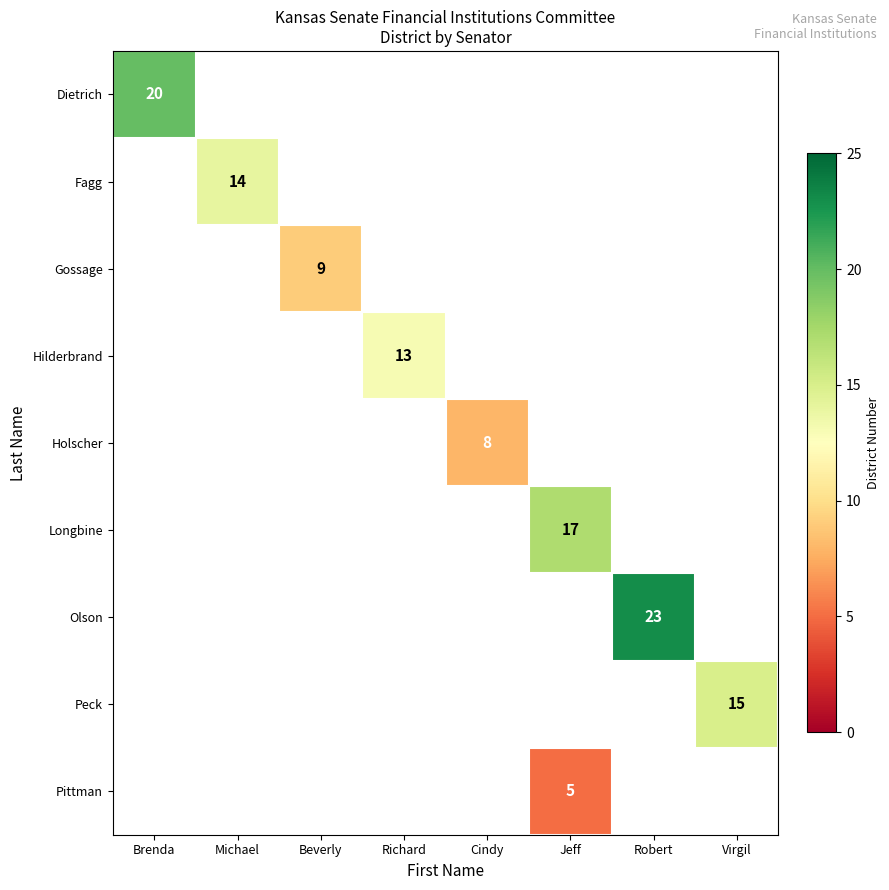

Is it true that Peck equals 7 at Virgil?

False